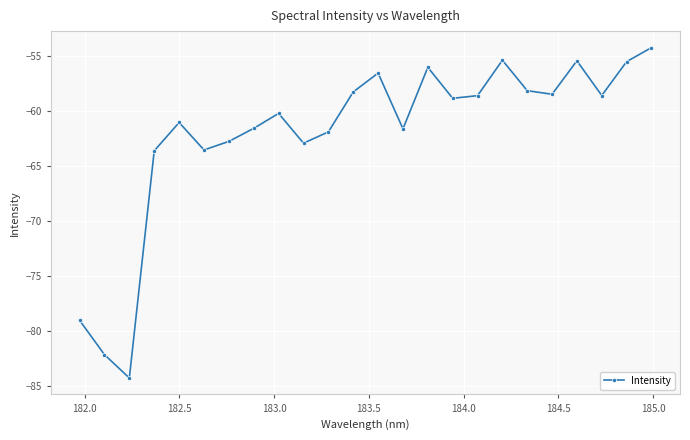

What is the average value?

-62.0